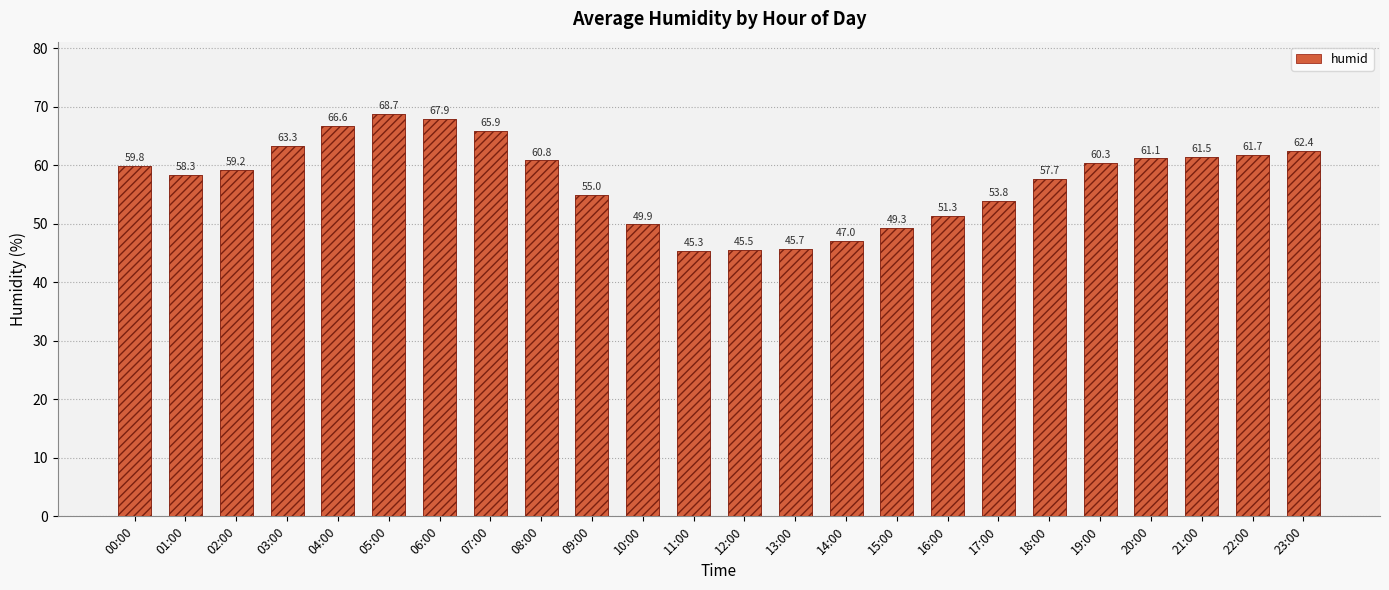

Rank the categories by value from lowest to highest.

11:00, 12:00, 13:00, 14:00, 15:00, 10:00, 16:00, 17:00, 09:00, 18:00, 01:00, 02:00, 00:00, 19:00, 08:00, 20:00, 21:00, 22:00, 23:00, 03:00, 07:00, 04:00, 06:00, 05:00